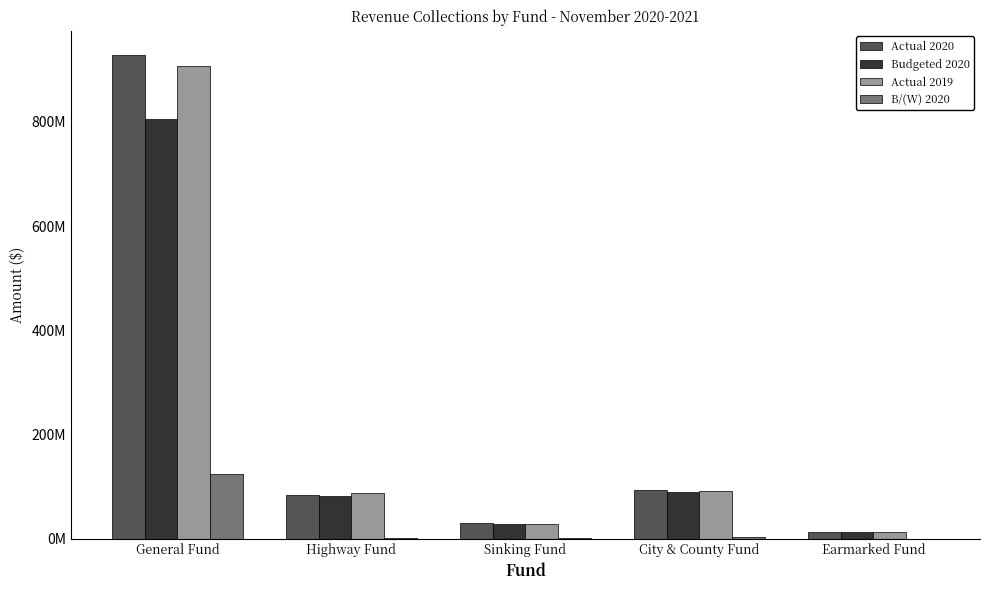

At how many categories does at least one series exceed 232993622?

1